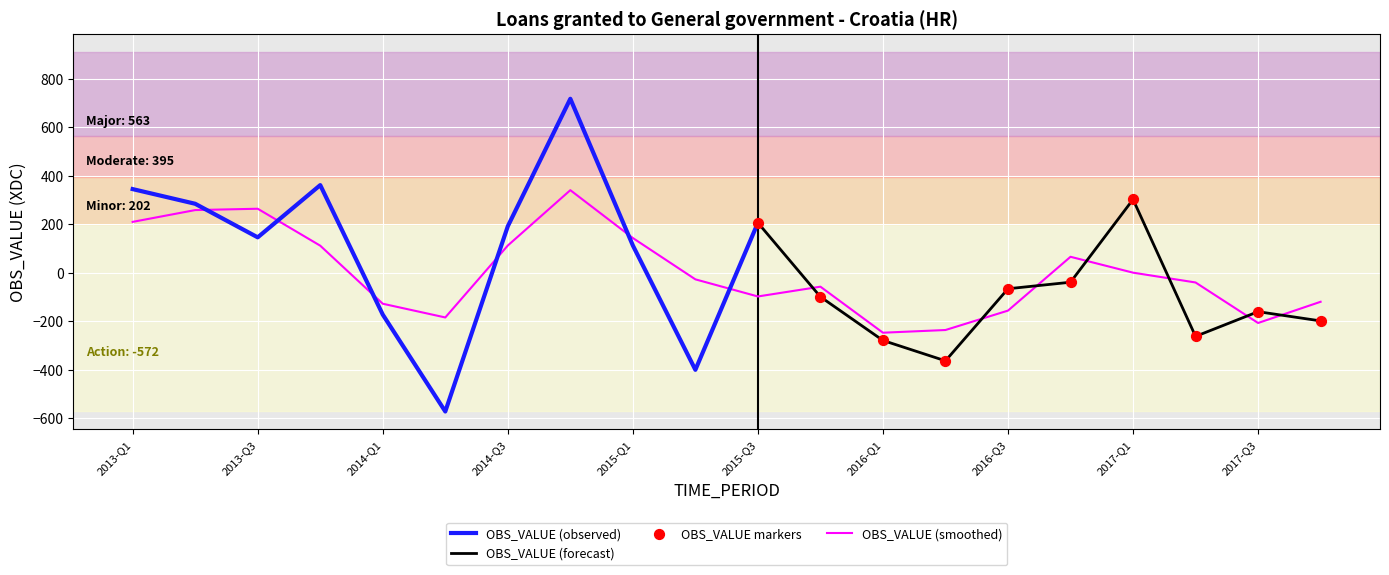

Which has a higher value, 2016-Q4 or 2013-Q4?

2013-Q4